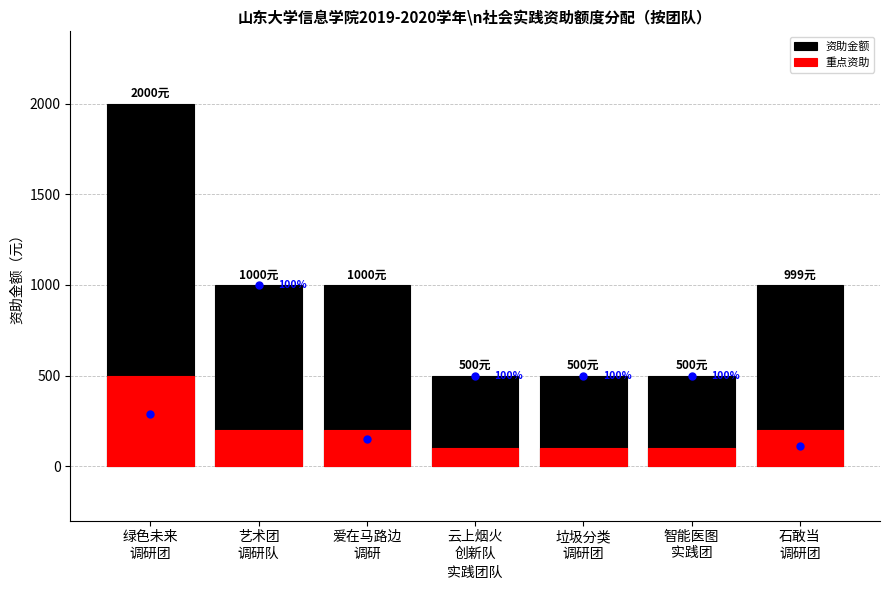

What is the difference between the maximum and second lowest values in the 重点资助 series?

400